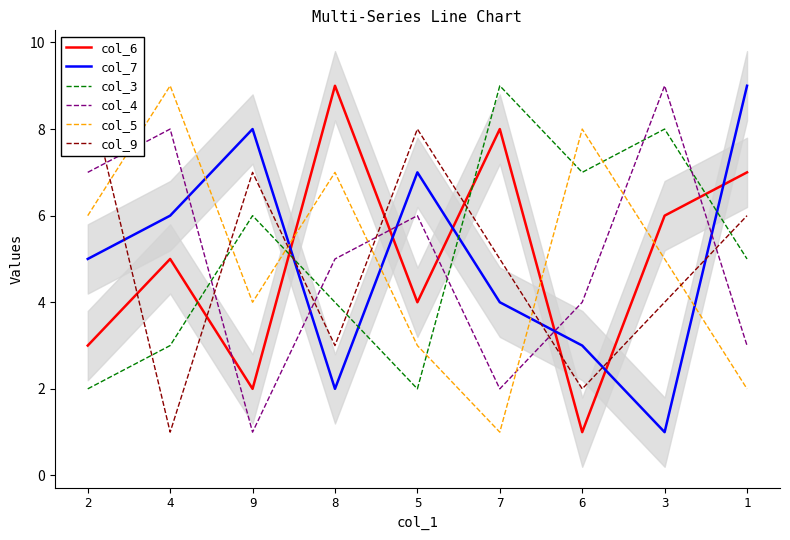

What is the label of the 2nd point from the left?

4